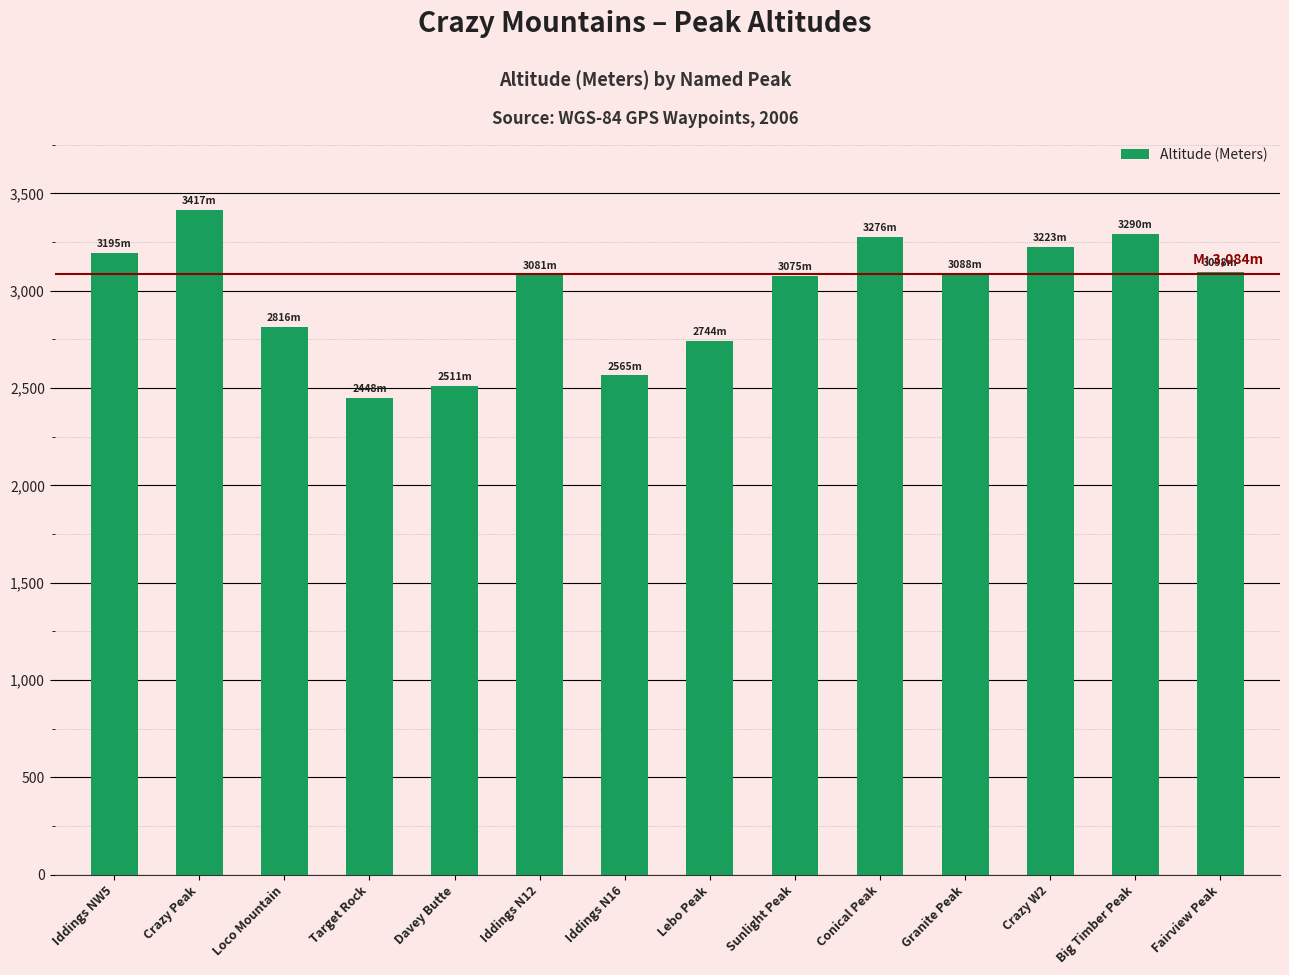

What is the minimum value shown in the chart?

2448